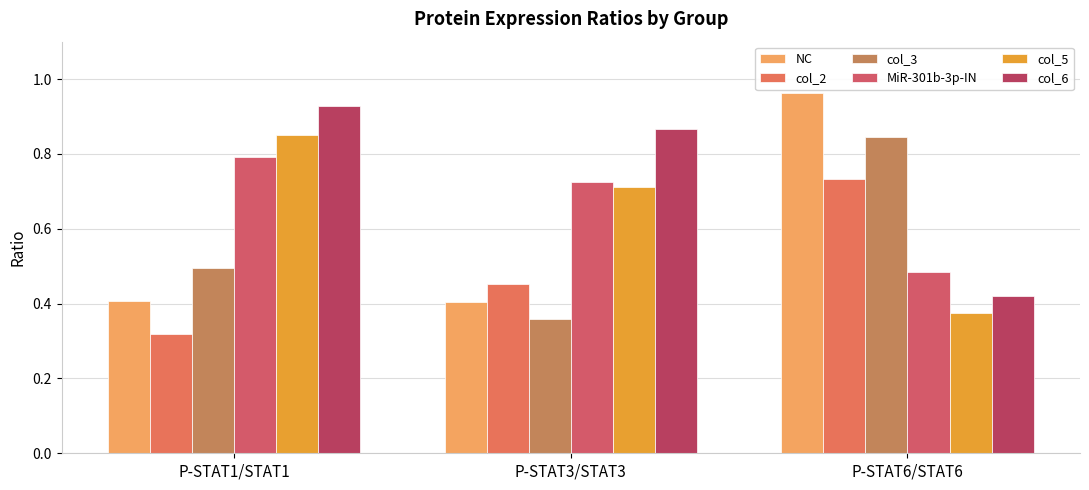

What is the label of the 3rd bar from the left?

P-STAT6/STAT6